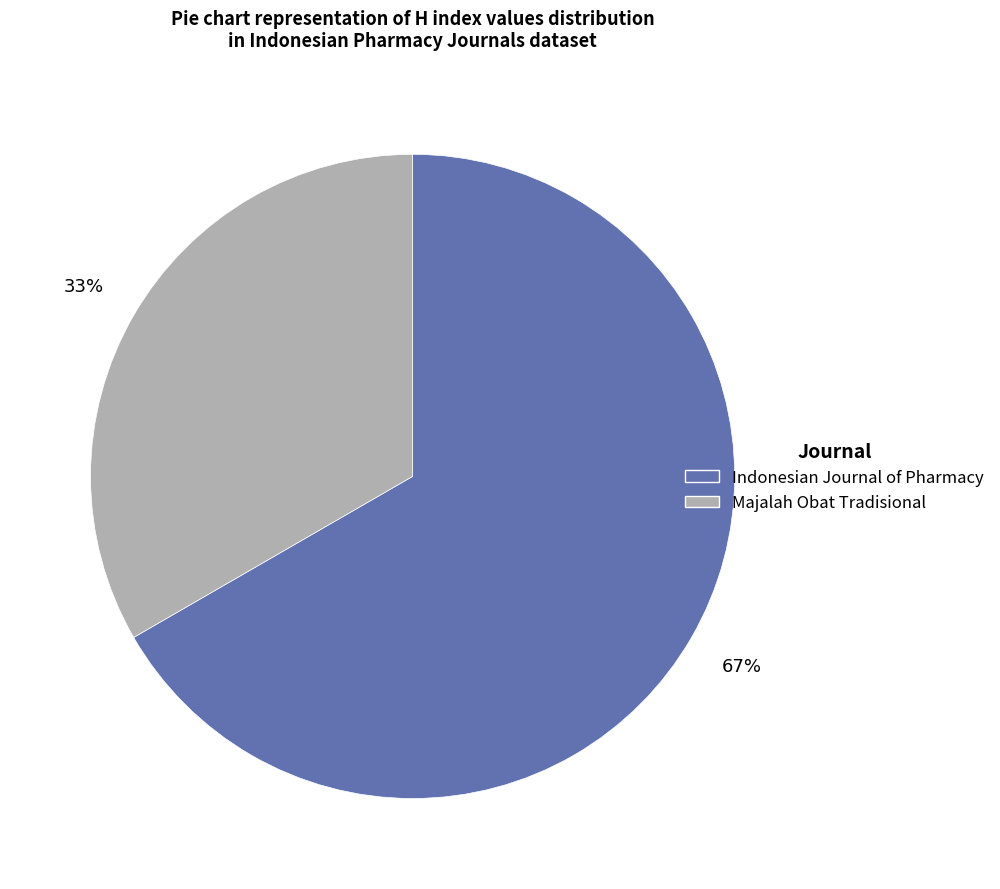

To the nearest percent, what portion does Majalah Obat Tradisional represent?

33%